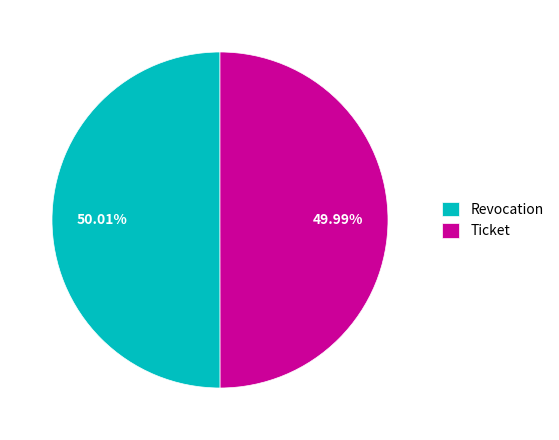

To the nearest percent, what is the combined percentage of Revocation and Ticket?

100%